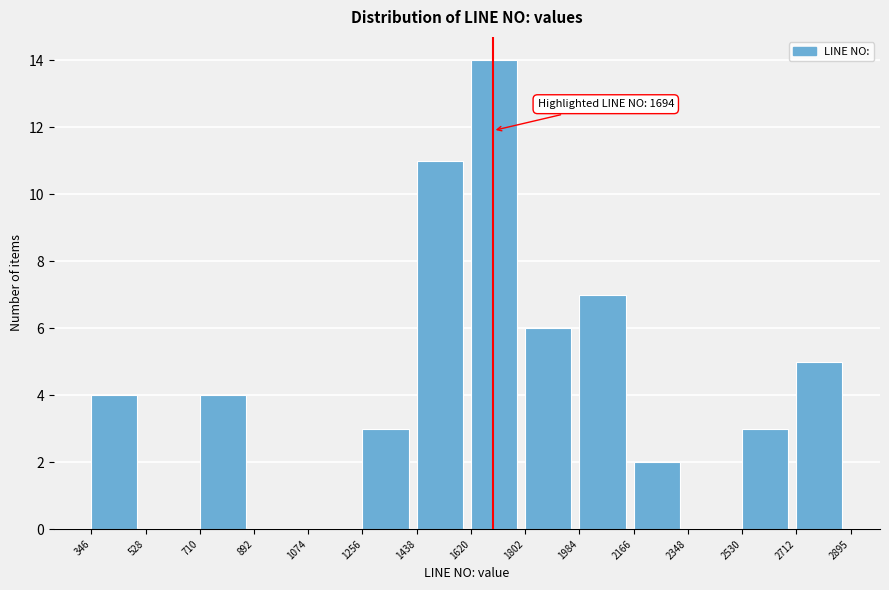

Over which range of the x-axis is the bar tallest?

1620 to 1802